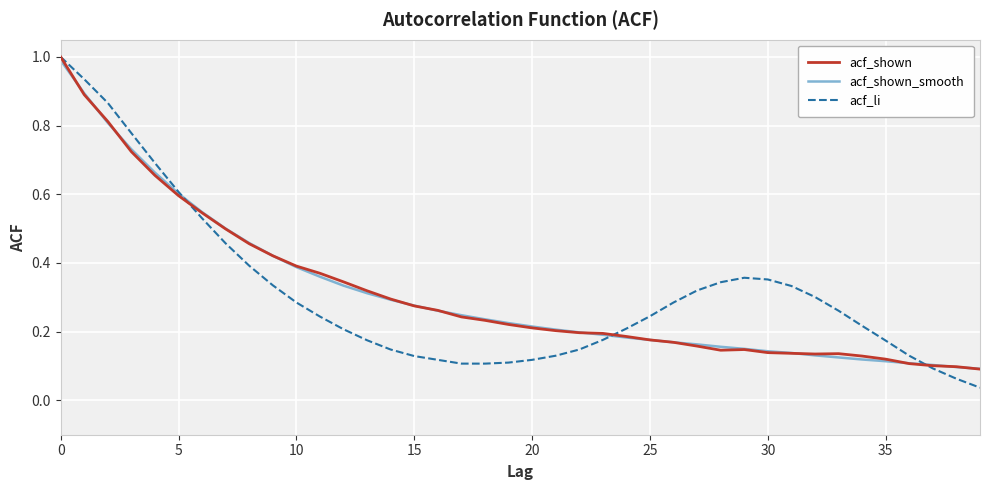

Which series has the largest range (max minus min)?

acf_li